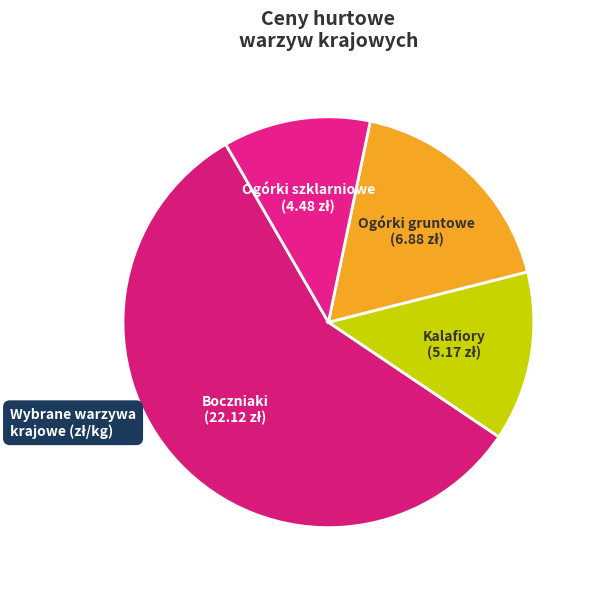

Count the number of slices in the pie.

4